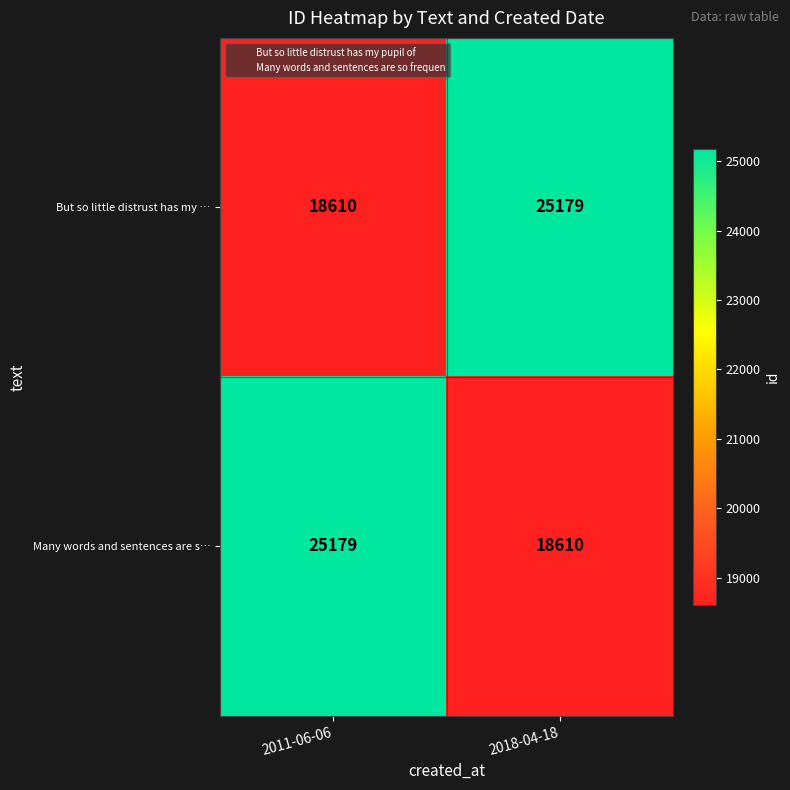

How many categories are shown in the chart?

2